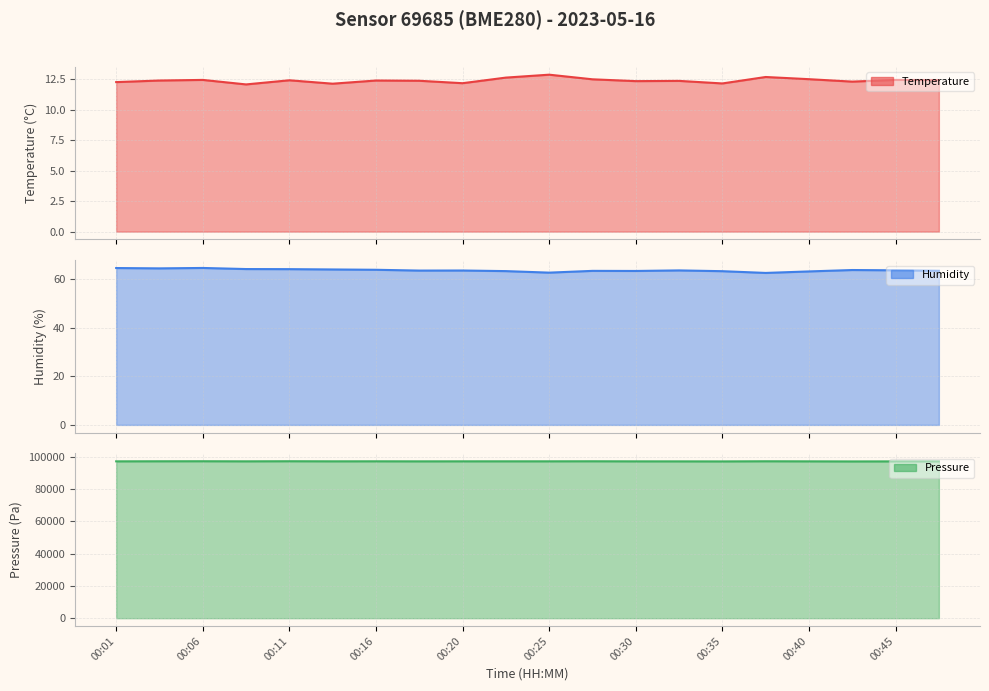

Is the value of humidity line at 00:11 greater than the value of pressure line at 00:45?

No